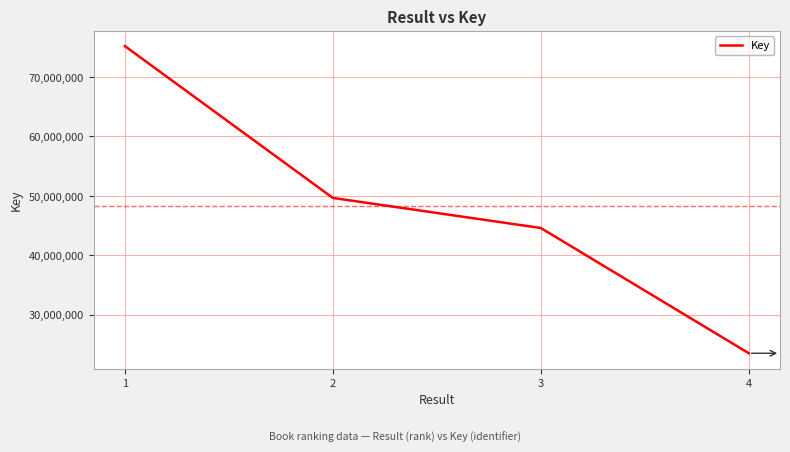

Which has a higher value, 1 or 4?

1